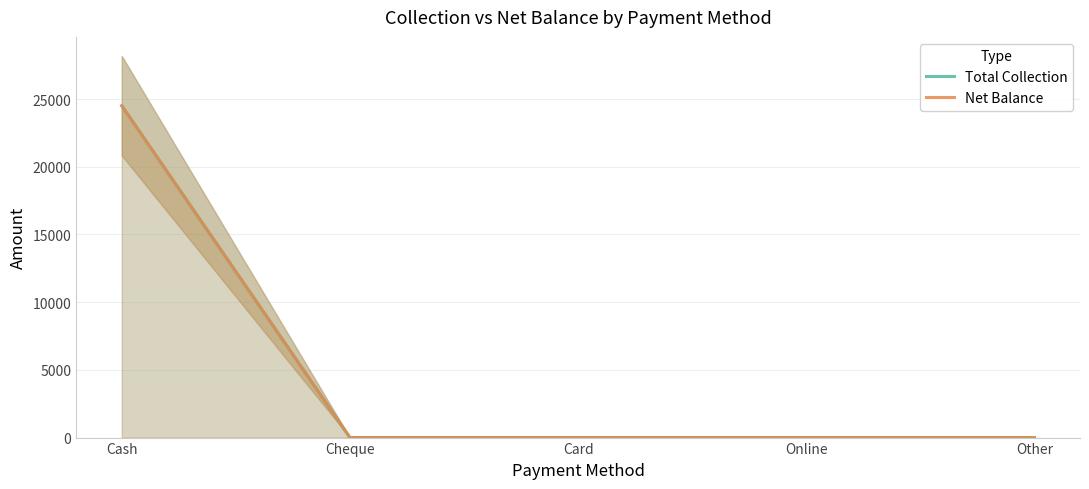

Between Other and Online, which is larger?

Other